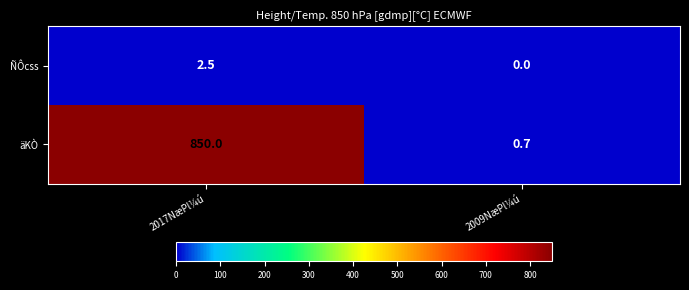

The value of äKÒ at 2009NæPl¼ú is 0.7. True or false?

True